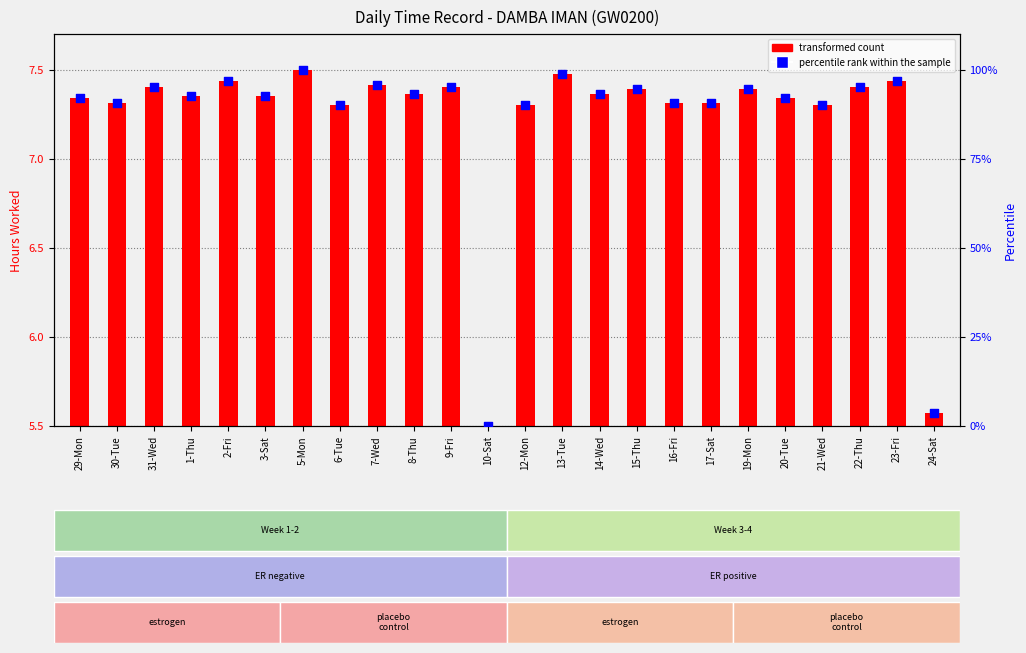

Which series contains the highest Y value?

percentile rank within the sample